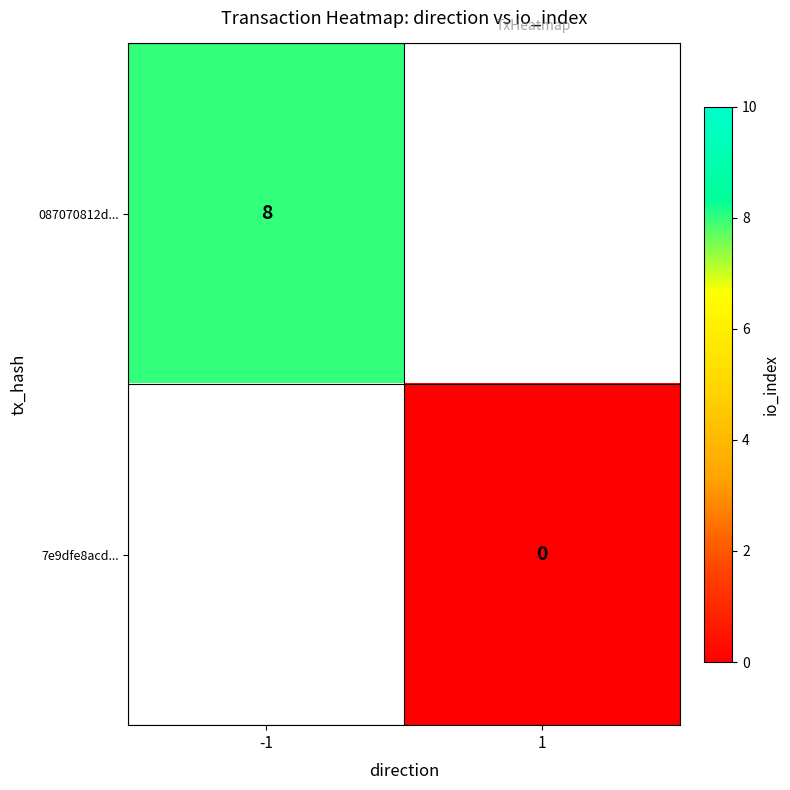

The 087070812d... series shows 5 at -1. True or false?

False